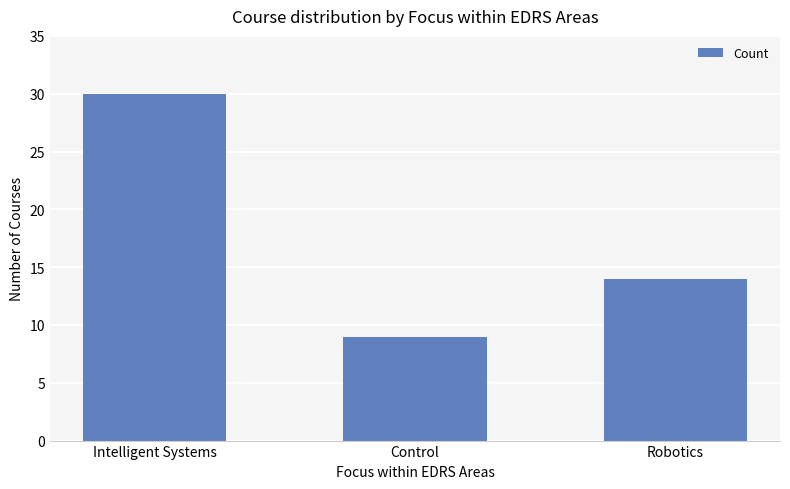

How many categories are shown in the chart?

3